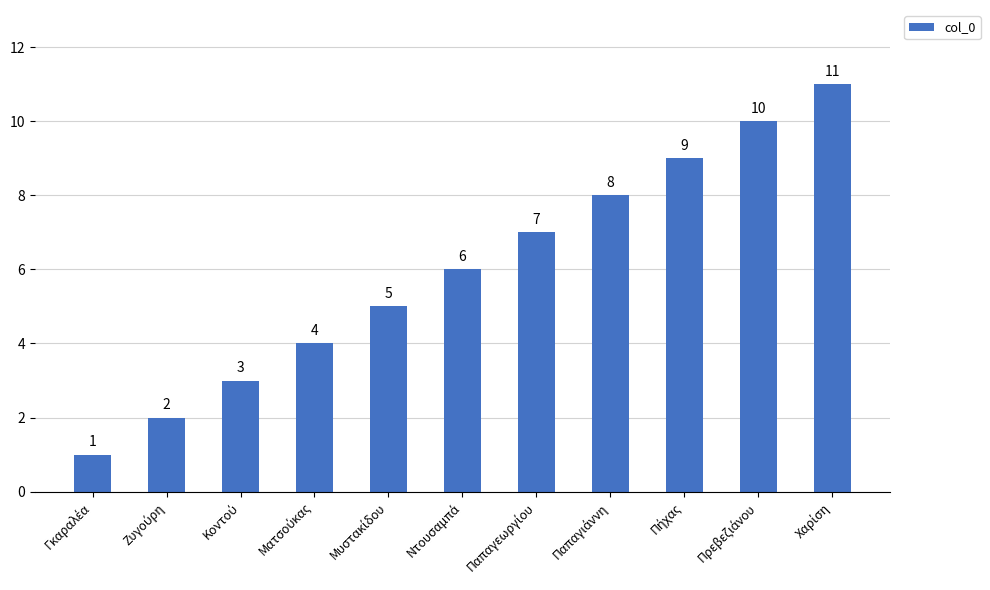

What is the value of the 6th bar from the left?

6